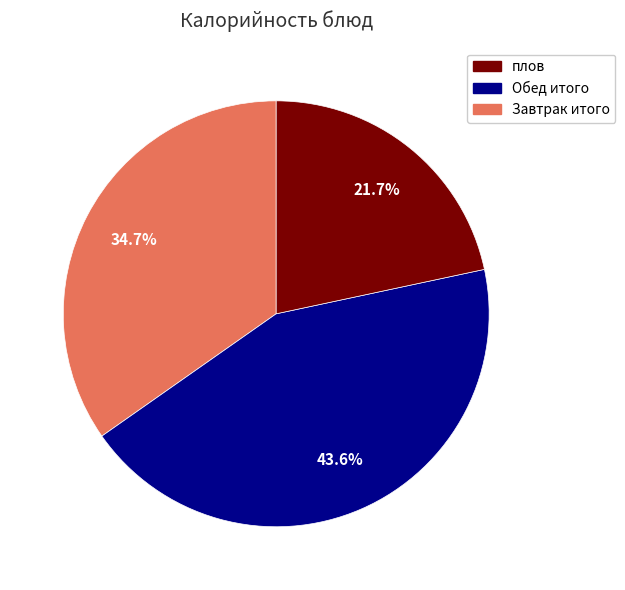

Does any single category account for the majority?

No